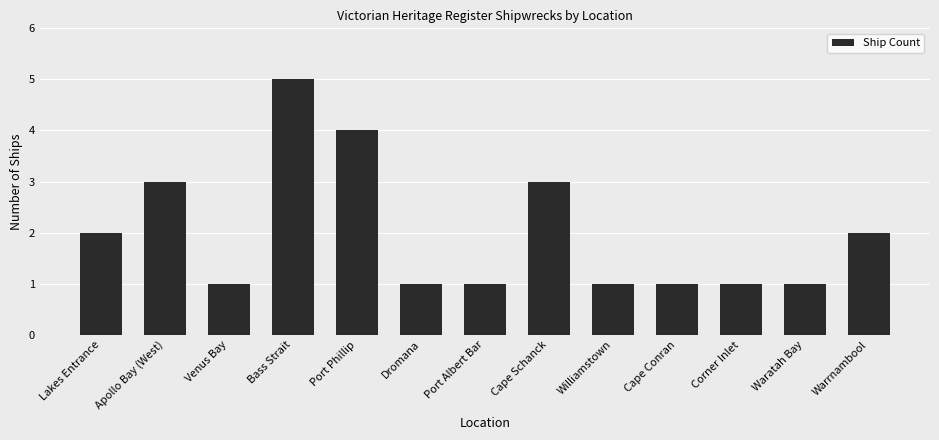

Read the value at Apollo Bay (West).

3